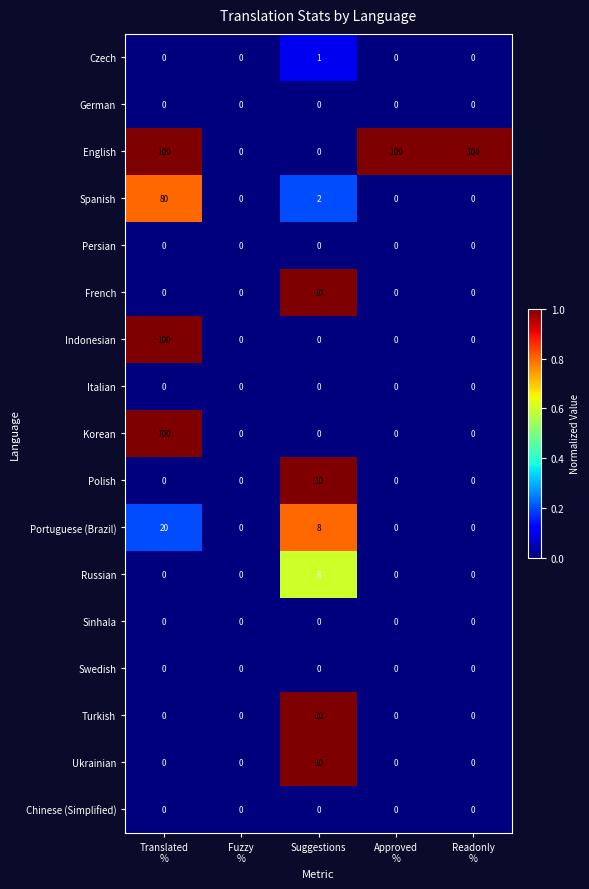

What value does the Ukrainian series have at Suggestions?

10